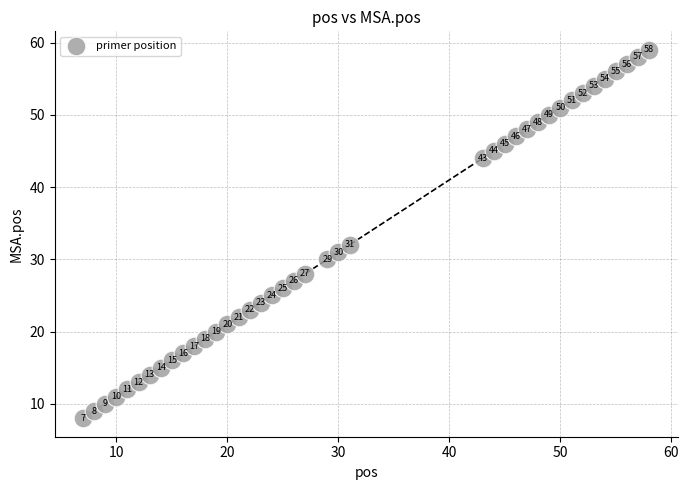

What Y value in the scatter plot is closest to 33?

32